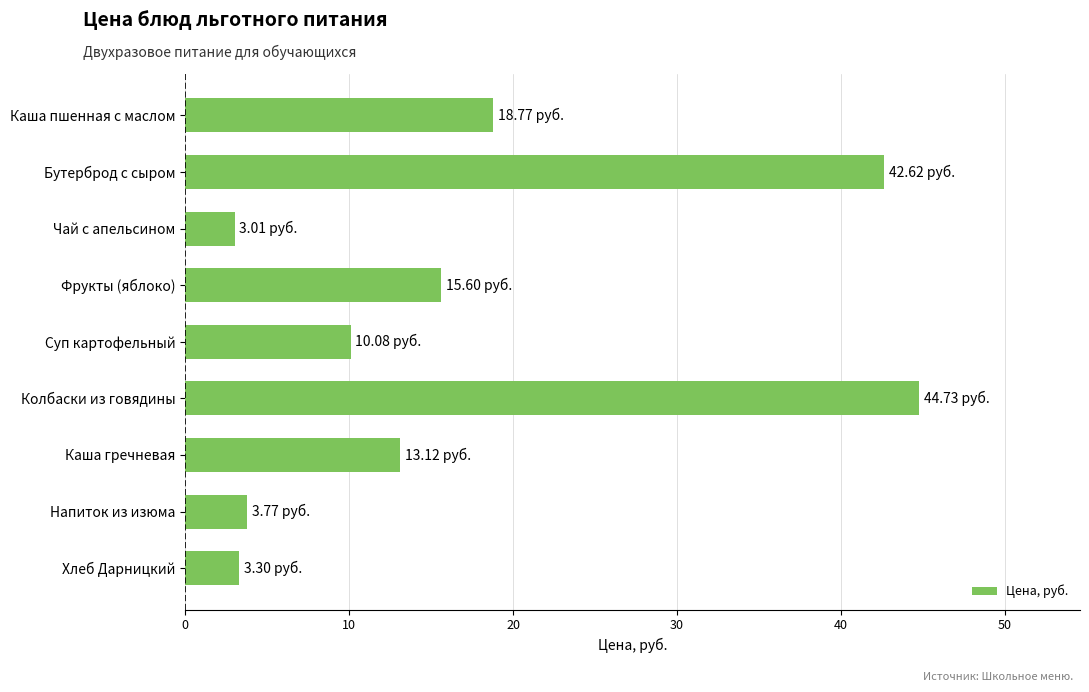

Are the bars horizontal?

Yes